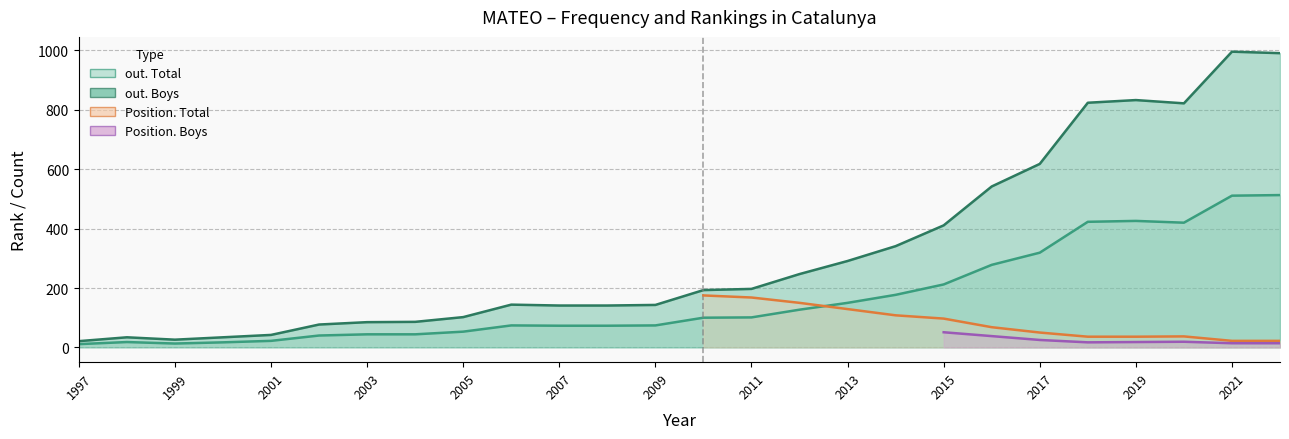

What is the sum of all out. Boys values?

8382